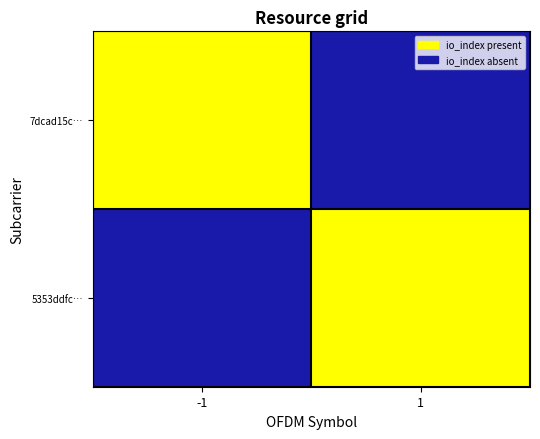

Reading left to right, what are all the values shown in this chart?

7dcad15c…: -1=1	1=0
5353ddfc…: -1=0	1=1